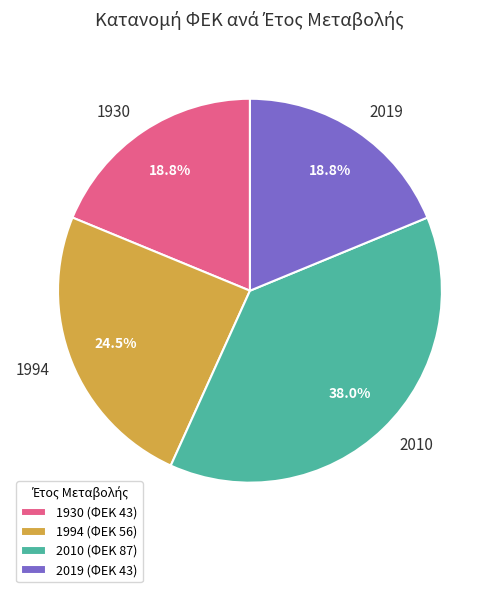

To the nearest percent, what portion does 2010 represent?

38%